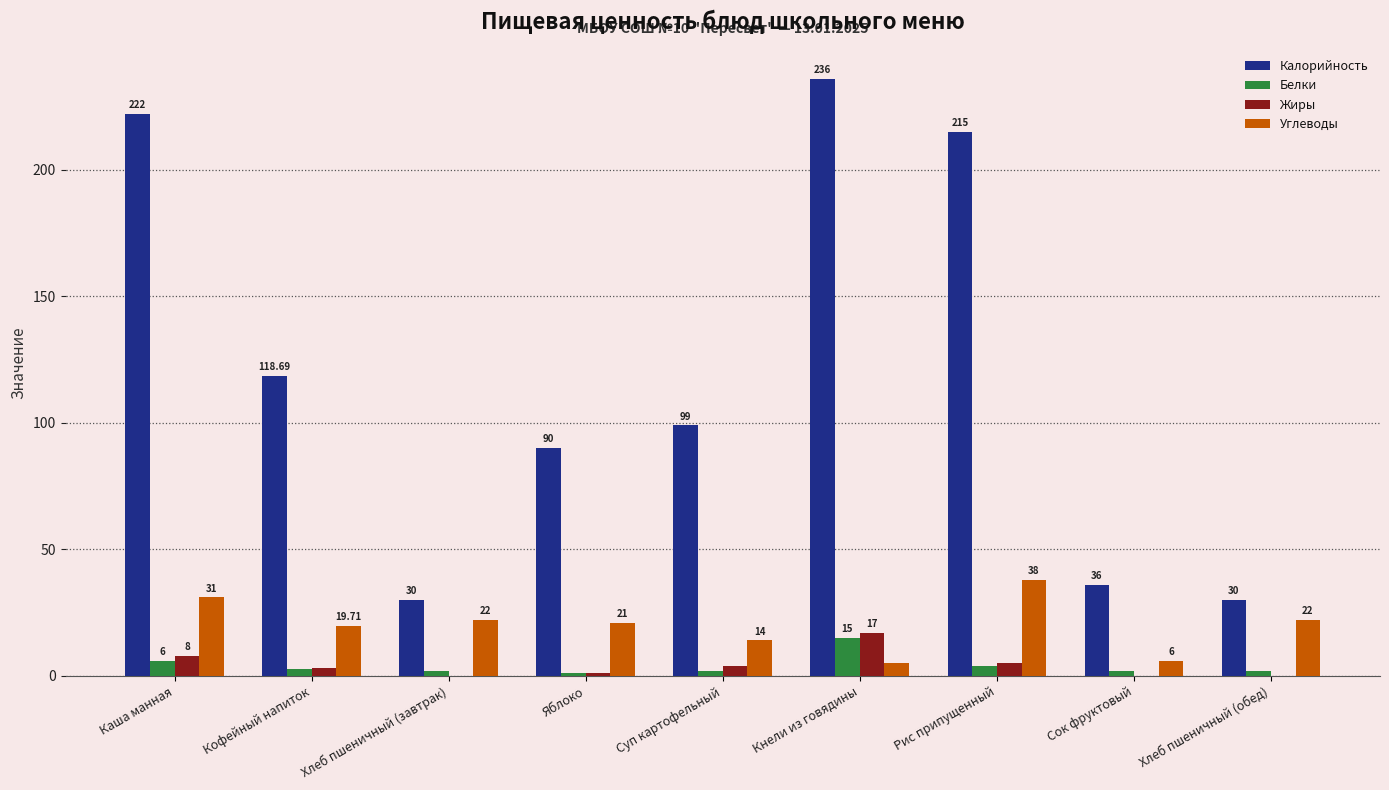

Which category has the highest value in the Калорийность series?

Кнели из говядины